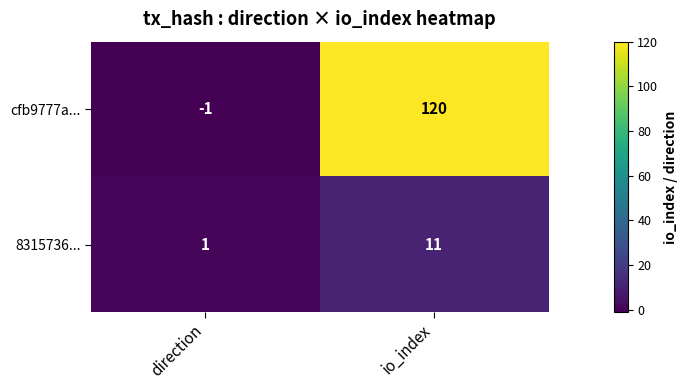

What is the average value of the cfb9777a... series?

60